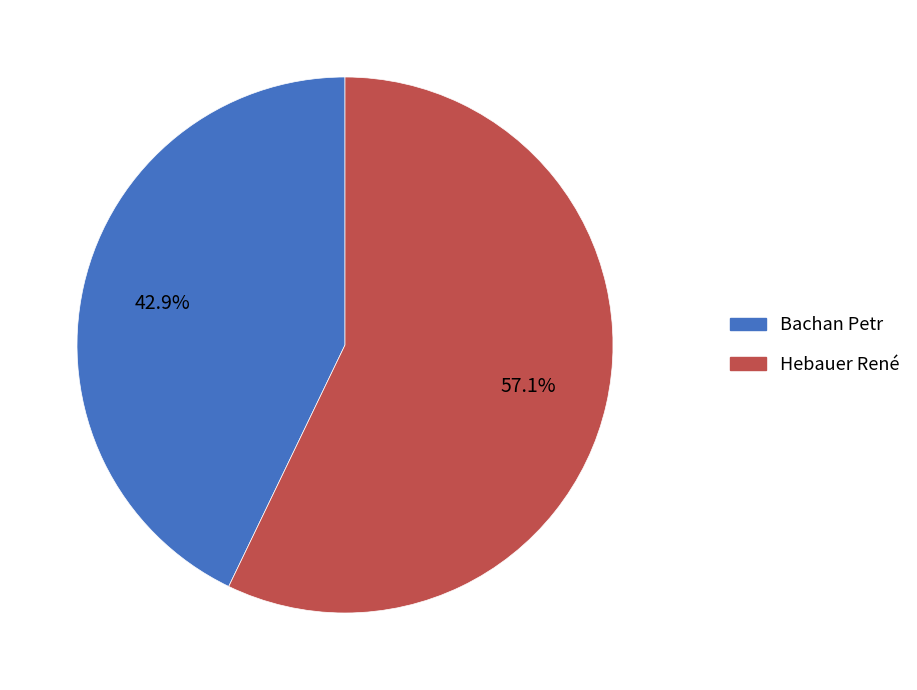

Which has a higher value, Bachan Petr or Hebauer René?

Hebauer René